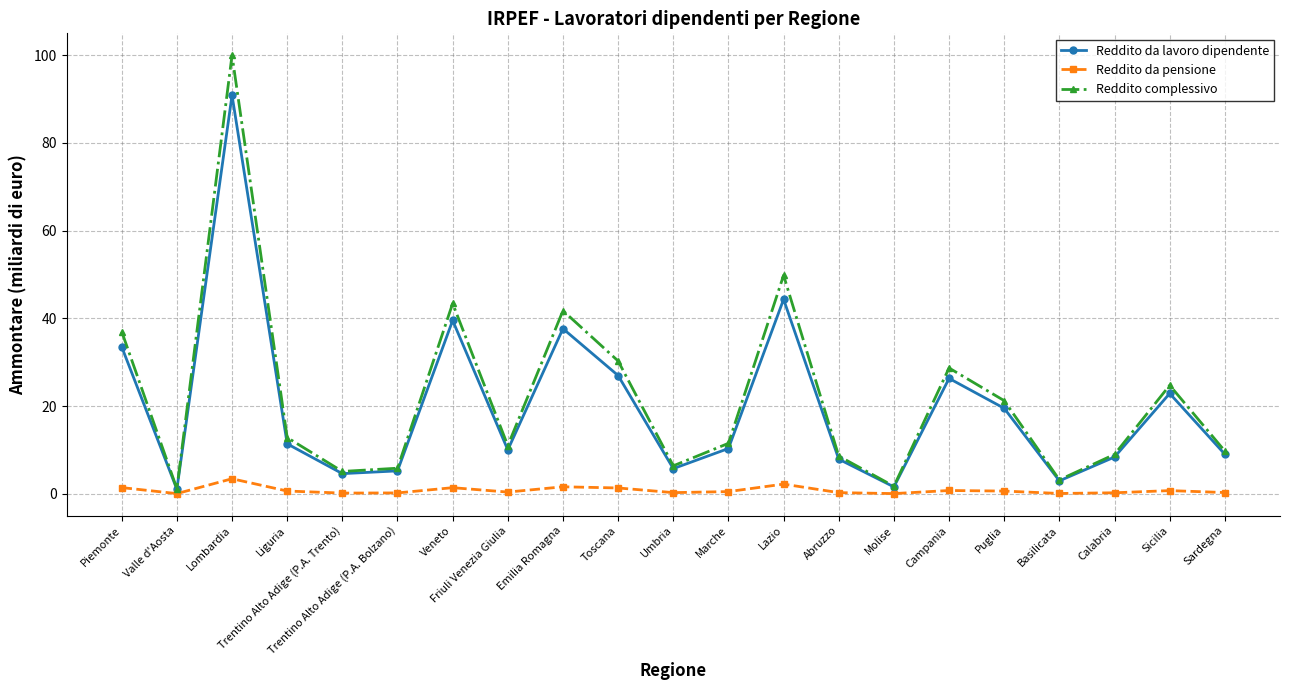

What is the sum of all Reddito da pensione values?

16.8